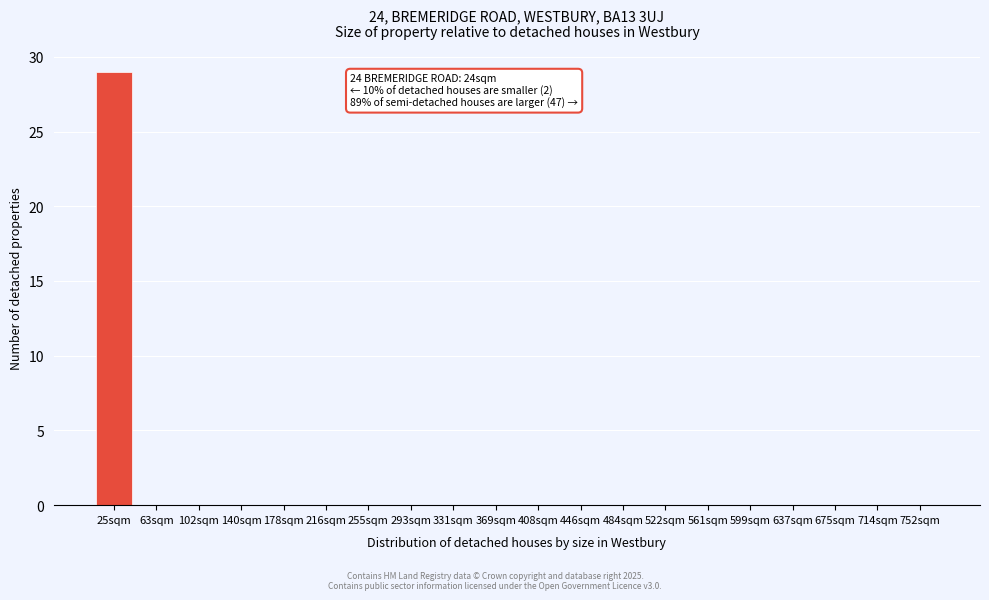

Reading right to left, what are all the values shown in this chart?

752sqm=0	714sqm=0	675sqm=0	637sqm=0	599sqm=0	561sqm=0	522sqm=0	484sqm=0	446sqm=0	408sqm=0	369sqm=0	331sqm=0	293sqm=0	255sqm=0	216sqm=0	178sqm=0	140sqm=0	102sqm=0	63sqm=0	25sqm=29